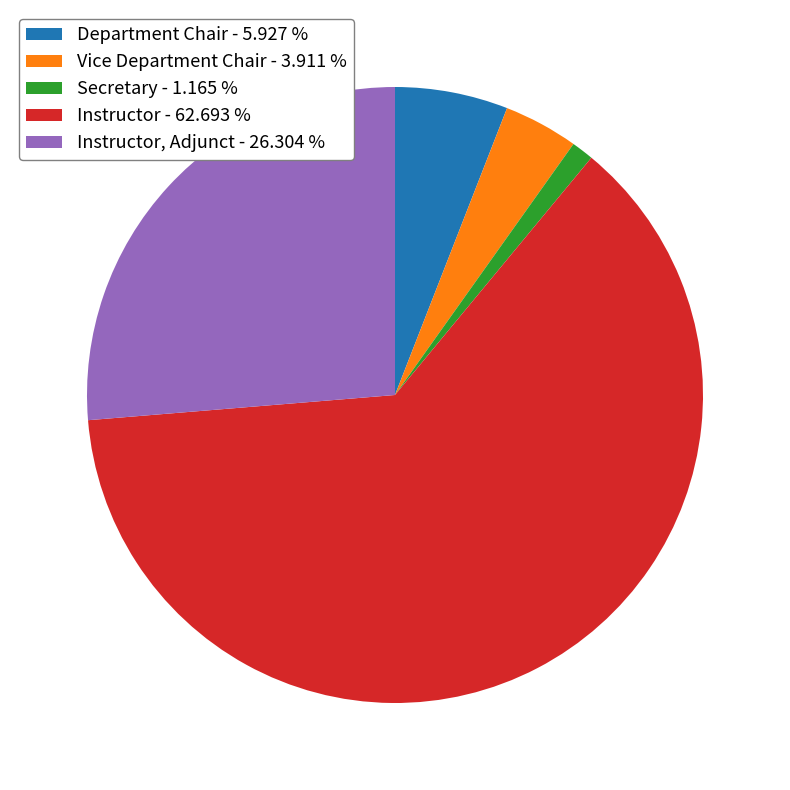

Rank the categories by value from highest to lowest.

Instructor - 62.693 %, Instructor, Adjunct - 26.304 %, Department Chair - 5.927 %, Vice Department Chair - 3.911 %, Secretary - 1.165 %